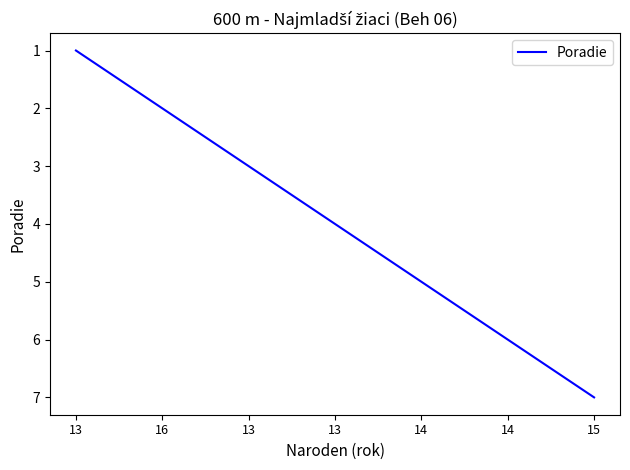

Reading left to right, transcribe all the data shown in this chart.

13=1	16=2	13=3	13=4	14=5	14=6	15=7